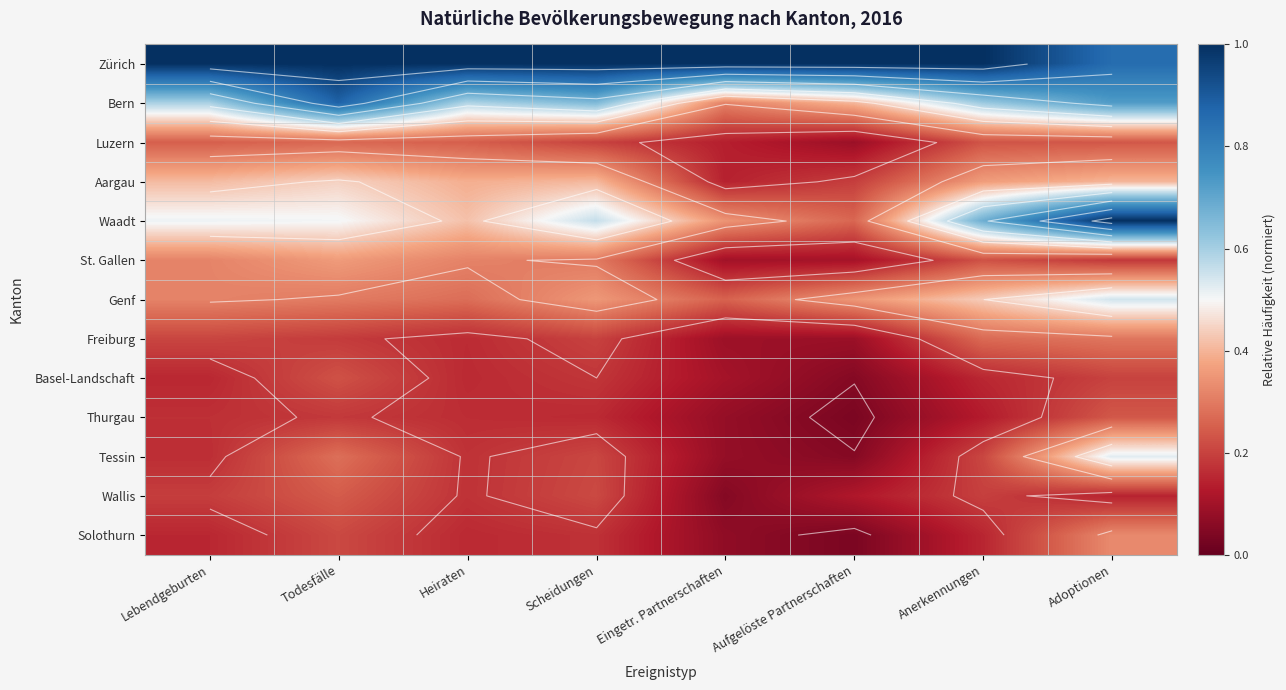

What is the difference between the highest and lowest values at Anerkennungen?

0.9